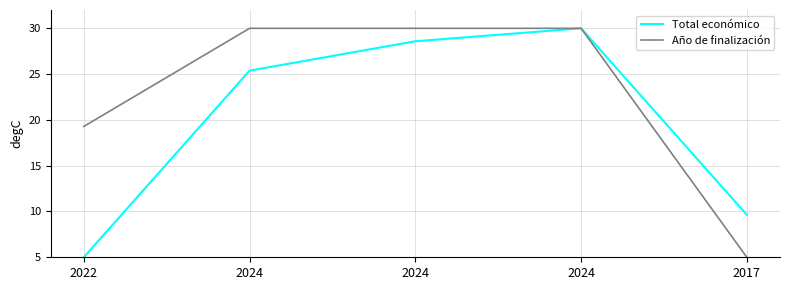

Reading left to right, list all the values displayed in this chart.

Total económico: 2022=5.0	2024=25.4	2024=28.6	2024=30.0	2017=9.6
Año de finalización: 2022=19.3	2024=30.0	2024=30.0	2024=30.0	2017=5.0